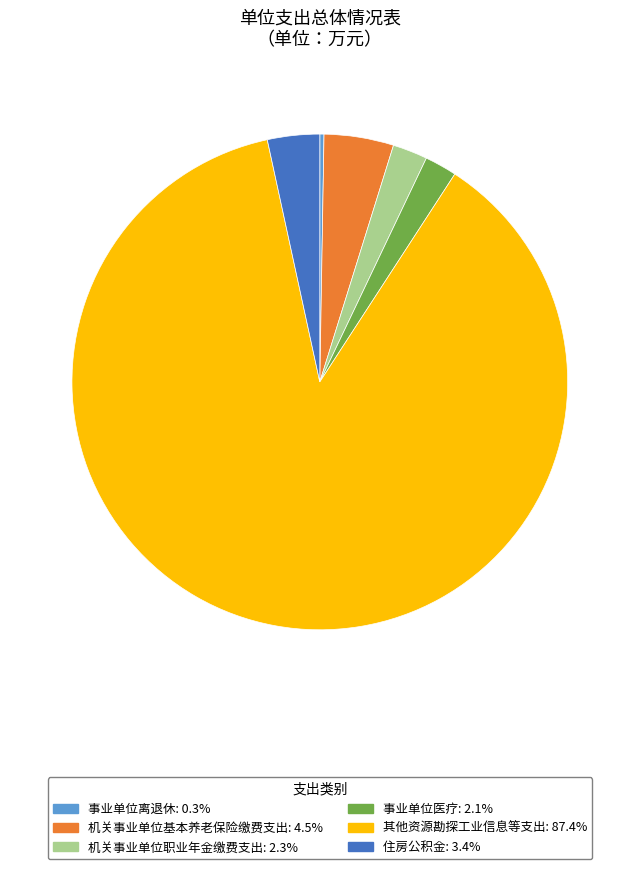

Between 住房公积金 and 其他资源勘探工业信息等支出, which is larger?

其他资源勘探工业信息等支出